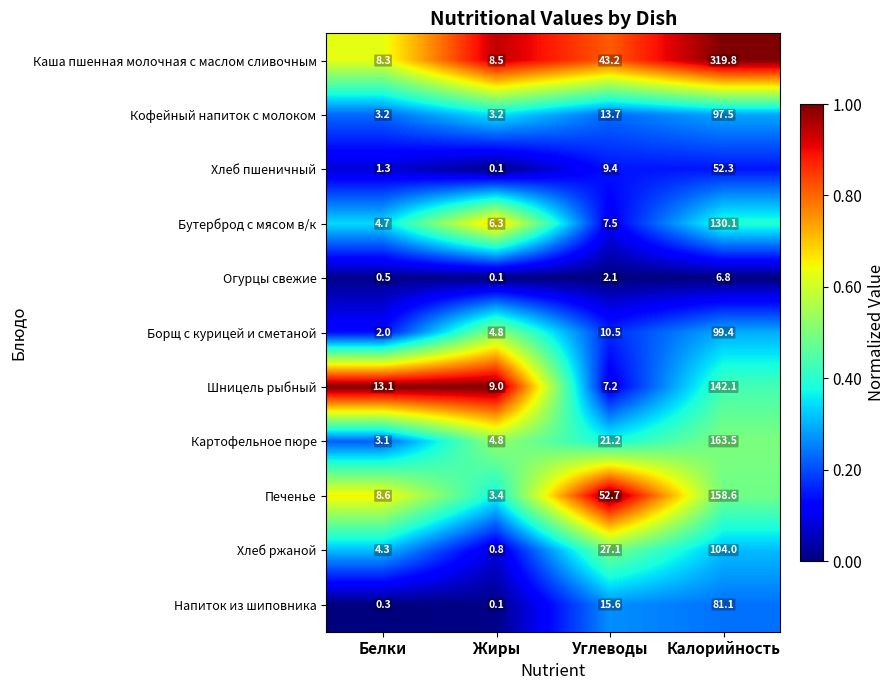

What is the total value across all series at Жиры?

41.1